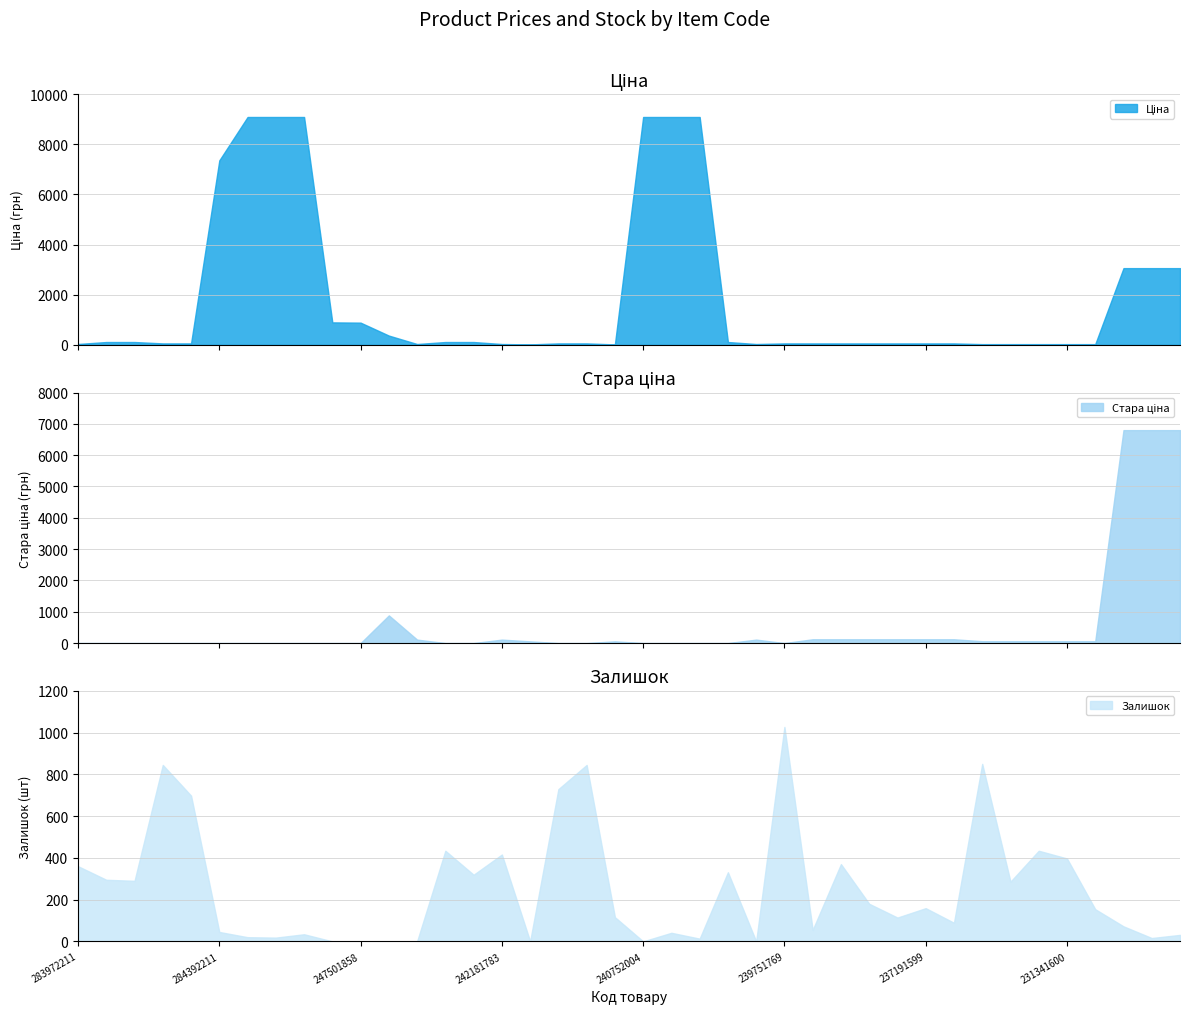

Where is Ціна nearest to the value 4553?

231311603